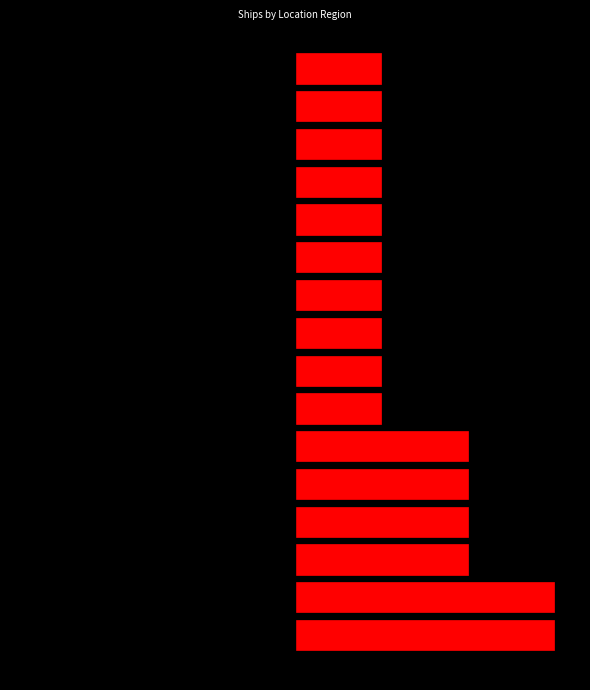

How many series are shown in this chart?

2